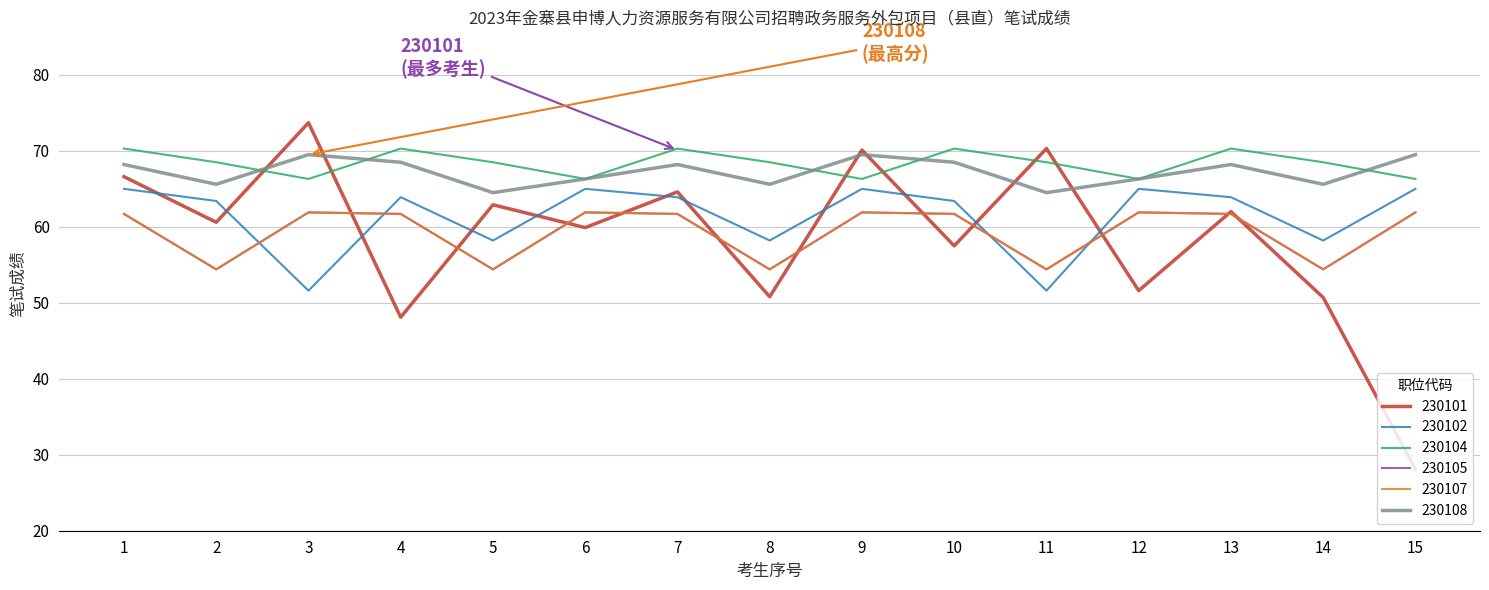

At how many categories does at least one series exceed 48?

15